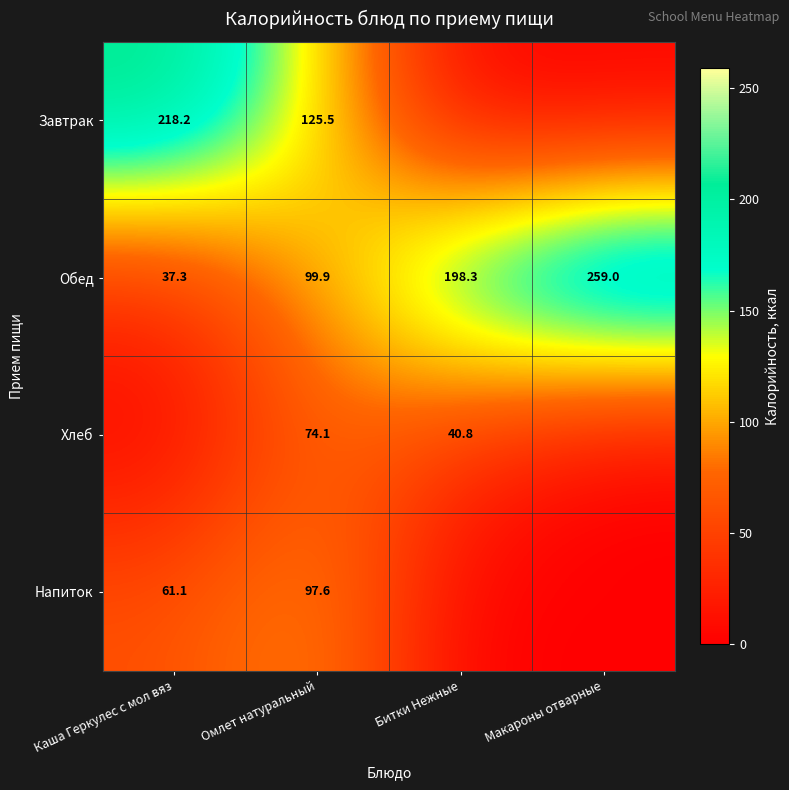

What is the highest value of the Обед series?

259.0